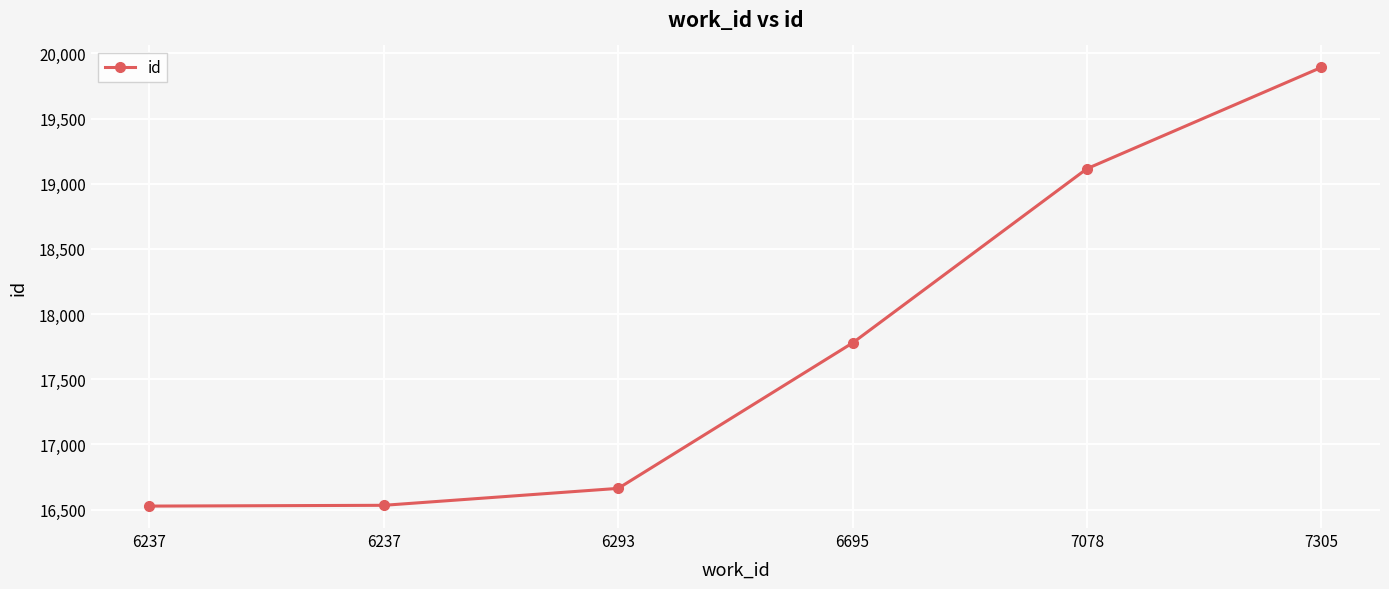

Reading right to left, transcribe all the data shown in this chart.

7305=19893	7078=19116	6695=17779	6293=16663	6237=16533	6237=16527